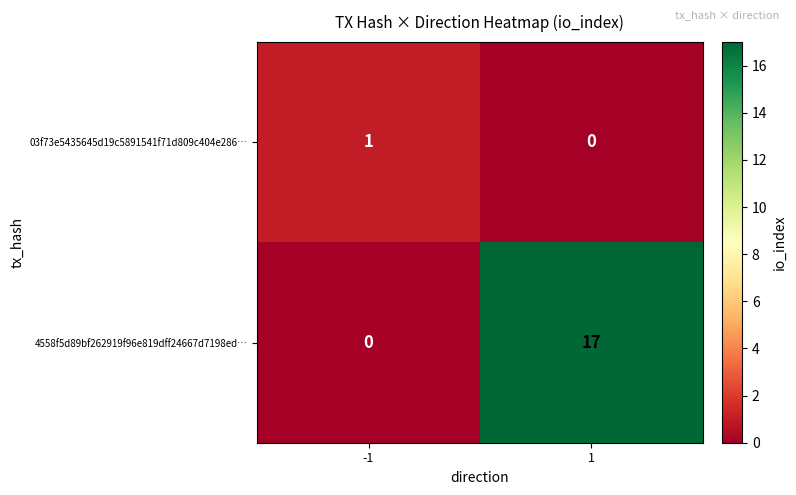

How many categories are shown in the chart?

2